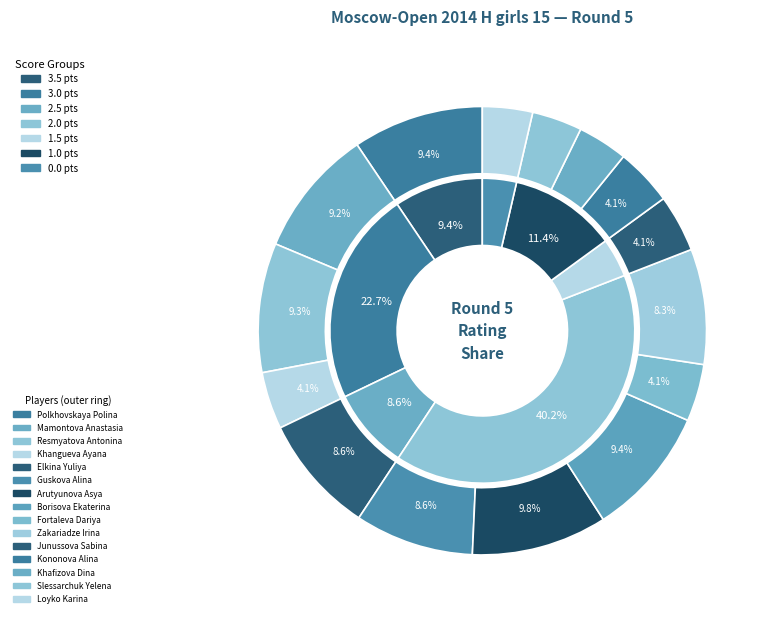

What is the largest slice in the pie chart?

Arutyunova Asya